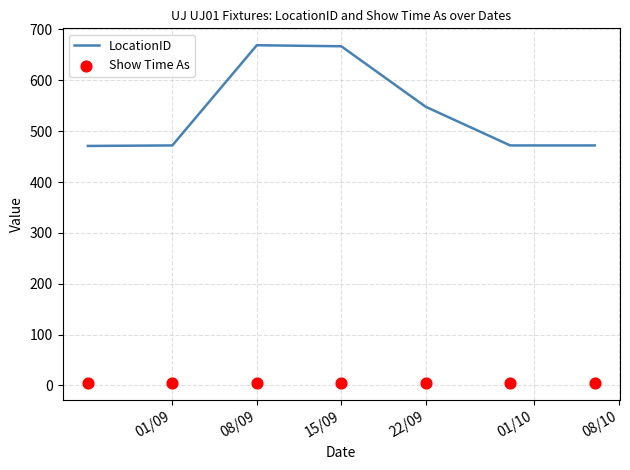

What are all the series names shown in the legend?

LocationID, Show Time As